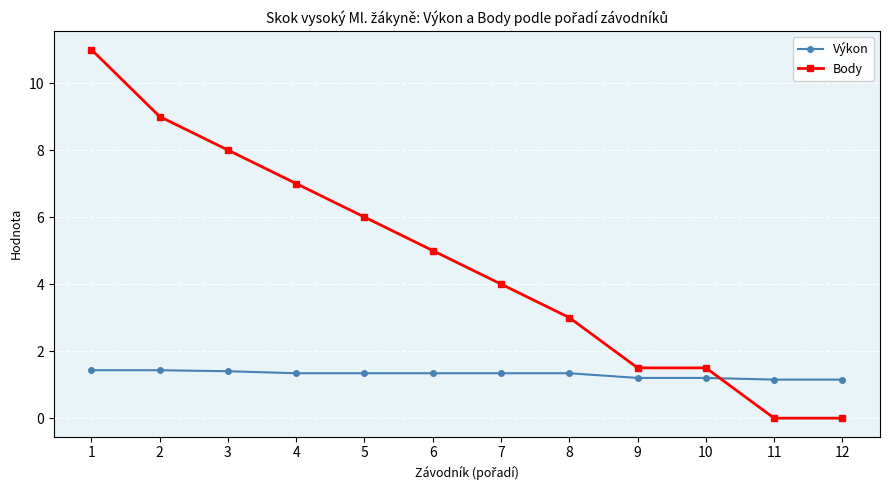

How many series are shown in this chart?

2